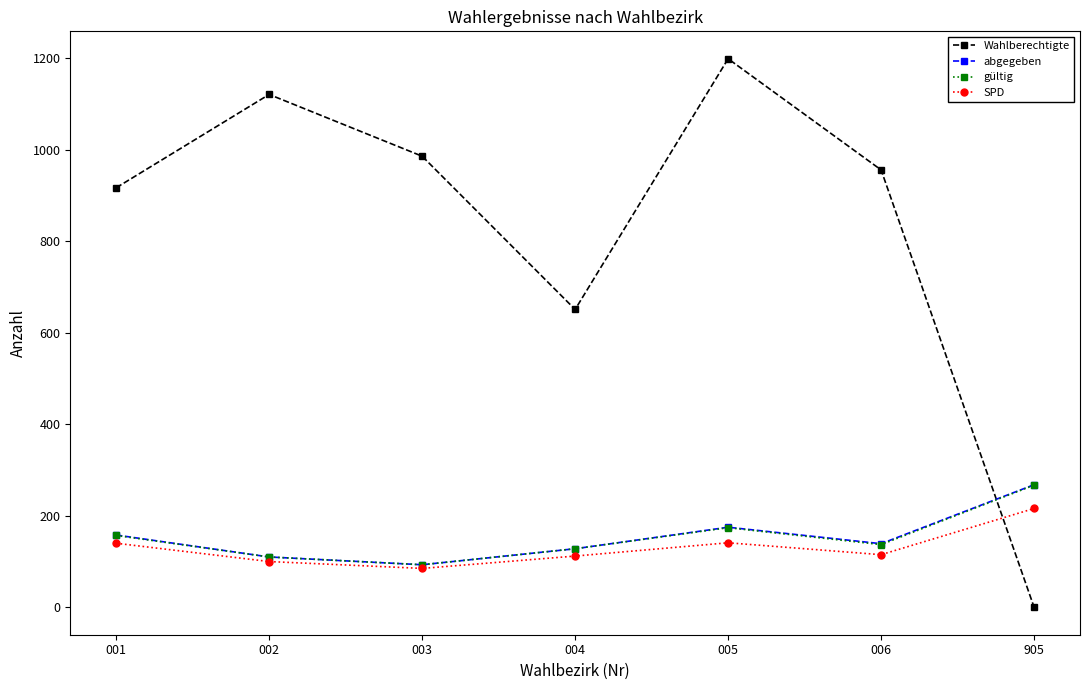

Where is the first local minimum for Wahlberechtigte?

004